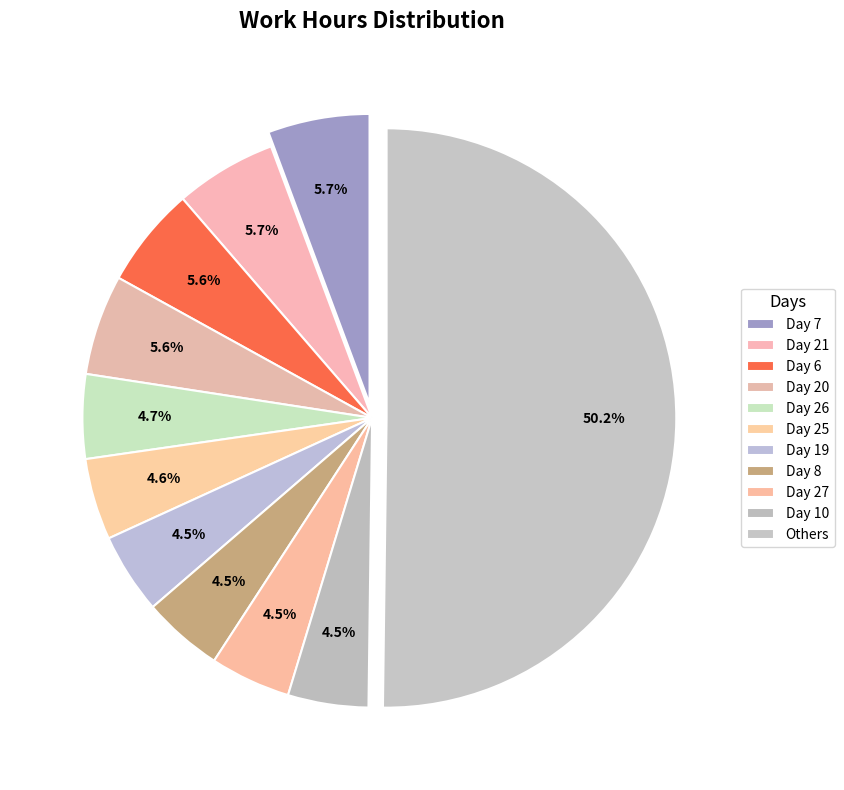

The Day 20 slice represents 18% of the pie. True or false?

False